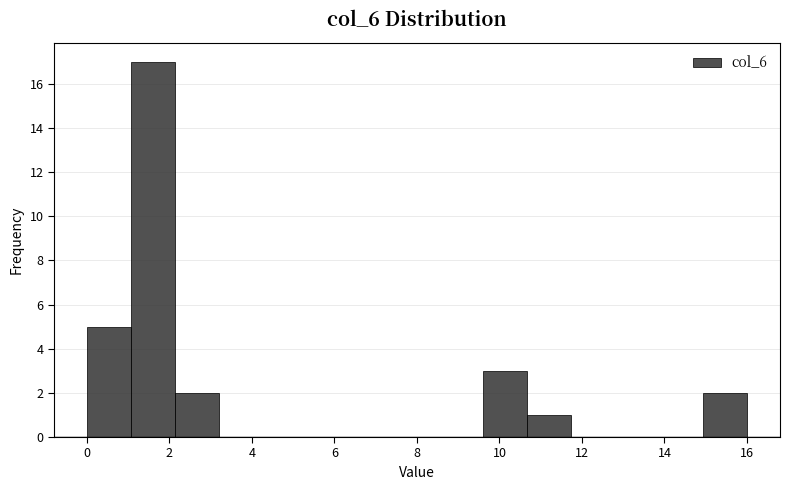

Reading left to right, transcribe this chart: for each bar, give the range it covers on the x-axis and its height. Neither the bar edges nor the heights are printed on the chart, so give them approximately, as read against the axes.

0.0 to 1.0: 5
1.0 to 2.2: 17
2.2 to 3.2: 2
3.2 to 4.2: 0
4.2 to 5.4: 0
5.4 to 6.4: 0
6.4 to 7.4: 0
7.4 to 8.6: 0
8.6 to 9.6: 0
9.6 to 10.6: 3
10.6 to 11.8: 1
11.8 to 12.8: 0
12.8 to 13.8: 0
13.8 to 15.0: 0
15.0 to 16.0: 2